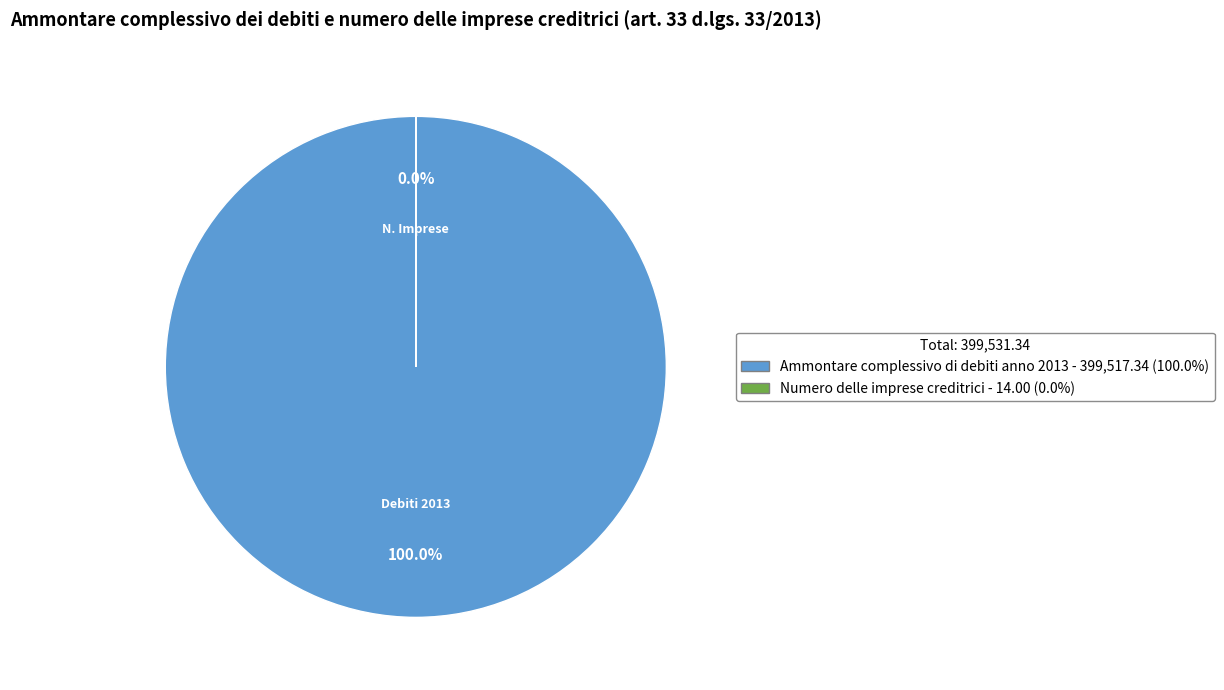

To the nearest percent, what percentage of the pie is Ammontare complessivo di debiti anno 2013?

100%